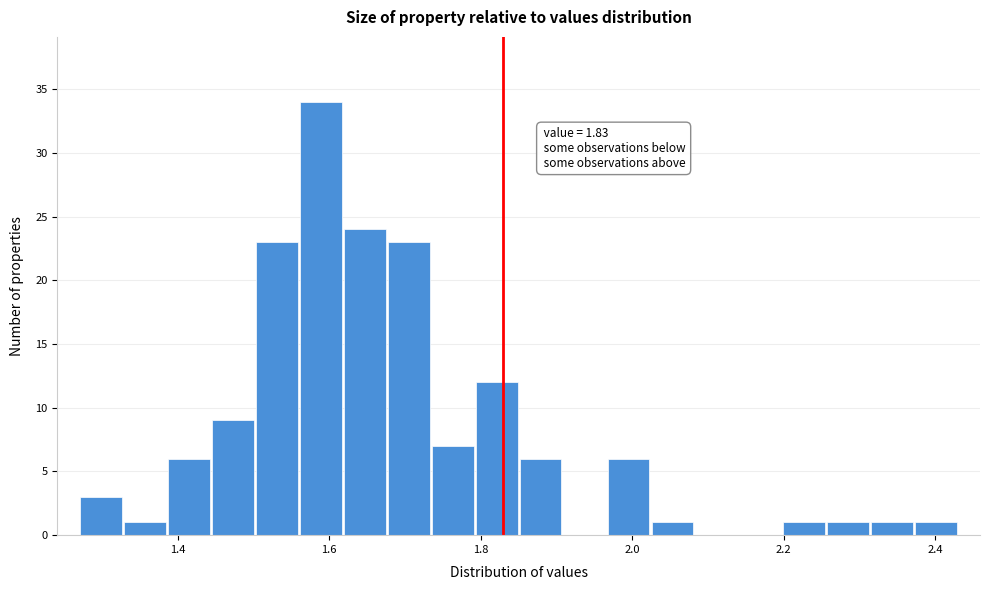

Read against the x-axis, roughly where is the centre of the tallest bar?

1.58